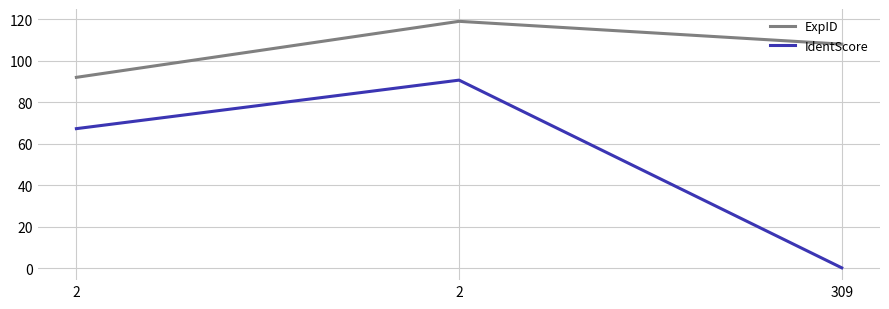

What are all the series names shown in the legend?

ExpID, IdentScore